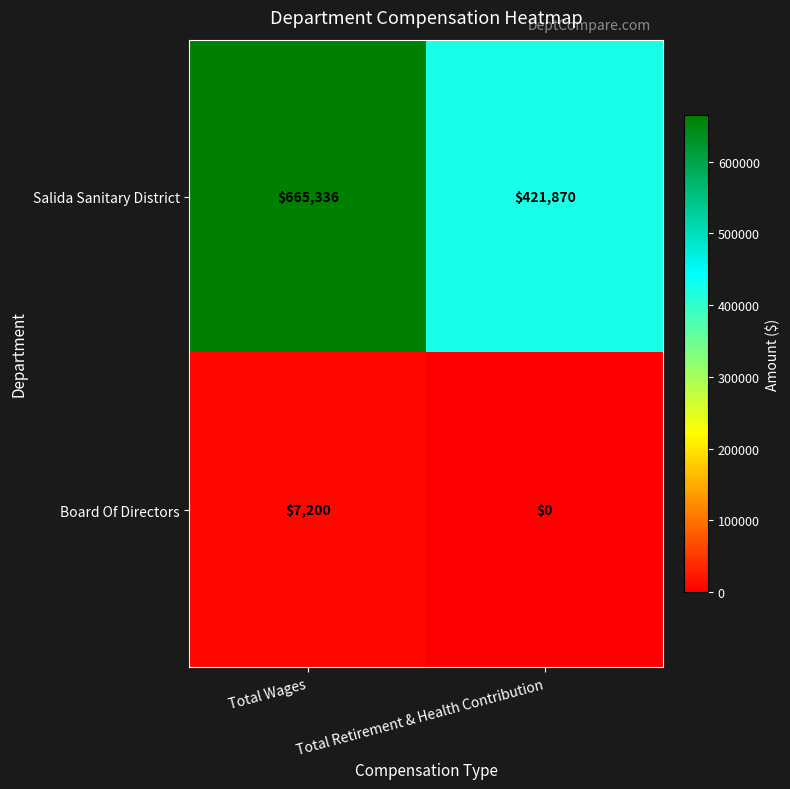

How many data points in Salida Sanitary District are less than 665336?

1